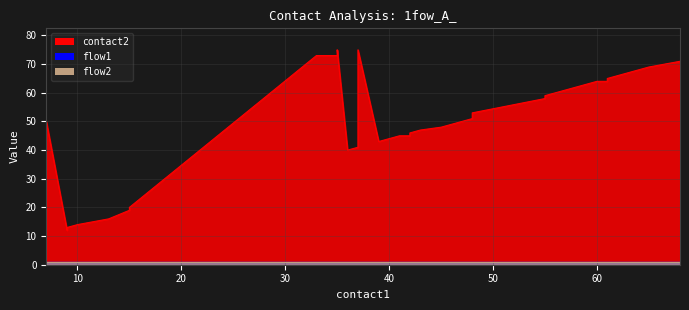

True or false: flow1 and contact2 intersect in this chart.

False